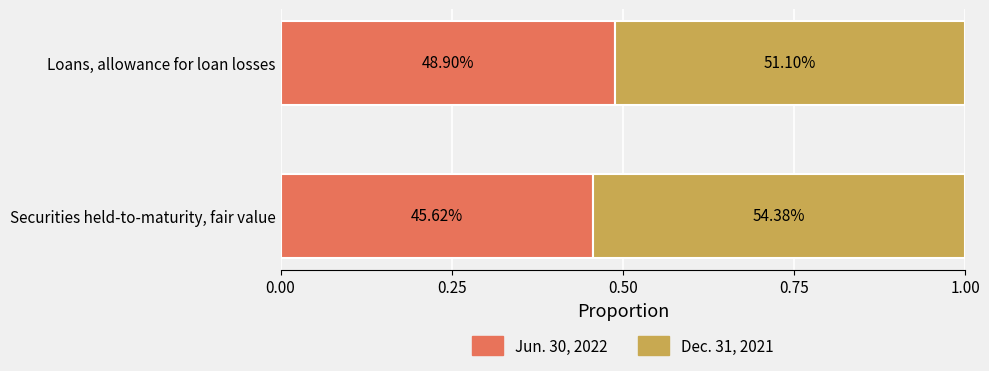

What is the sum of all Dec. 31, 2021 values?

1.1